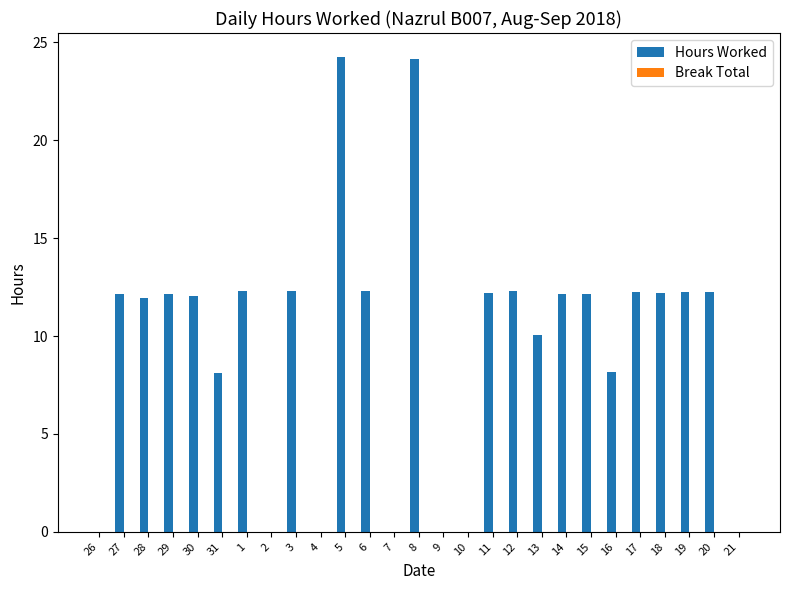

What is the greatest value displayed?

24.3